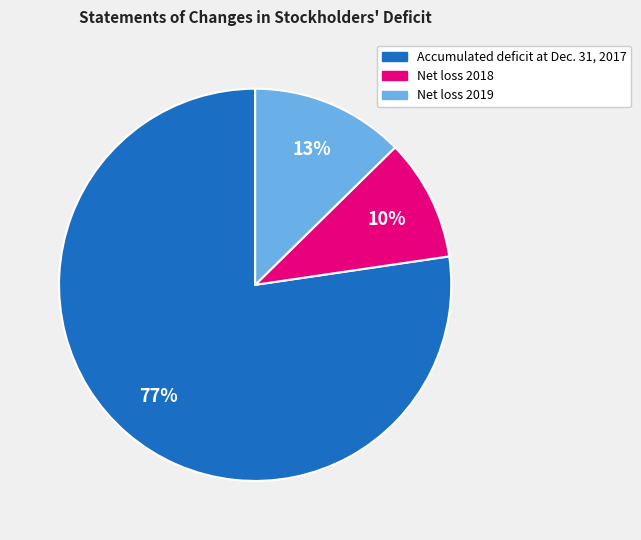

Which slice represents more than half of the pie?

Accumulated deficit at Dec. 31, 2017